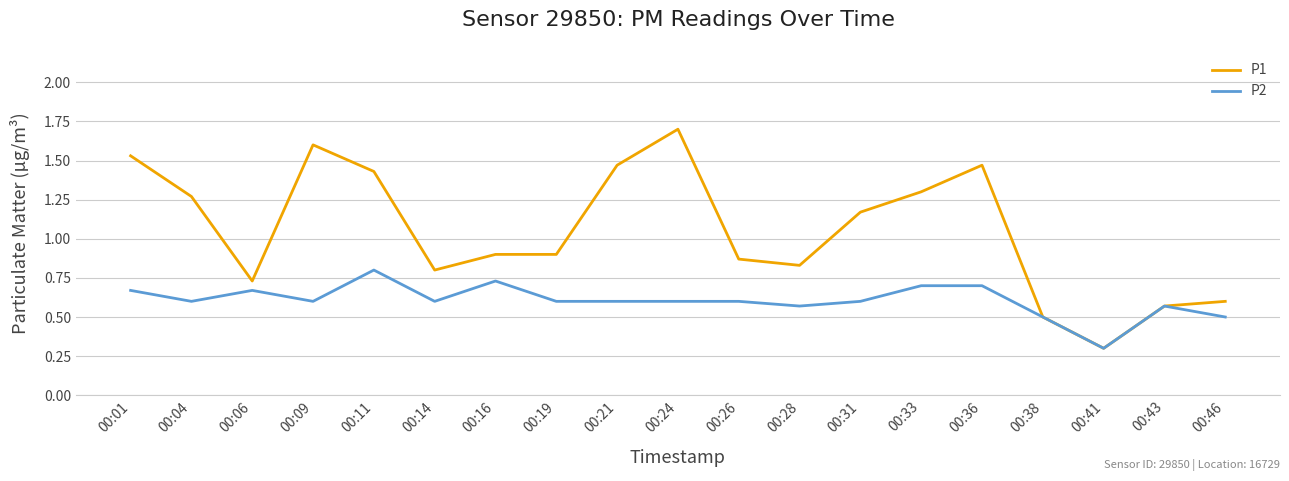

Which series has the largest total across all categories?

P1